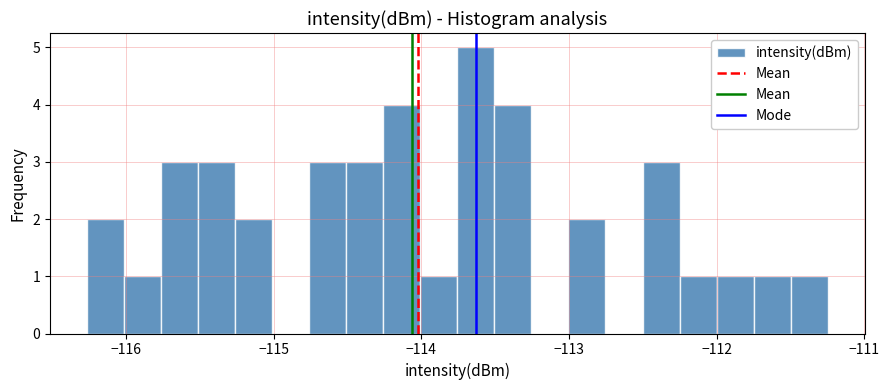

Read against the x-axis, roughly where is the centre of the tallest bar?

-113.6